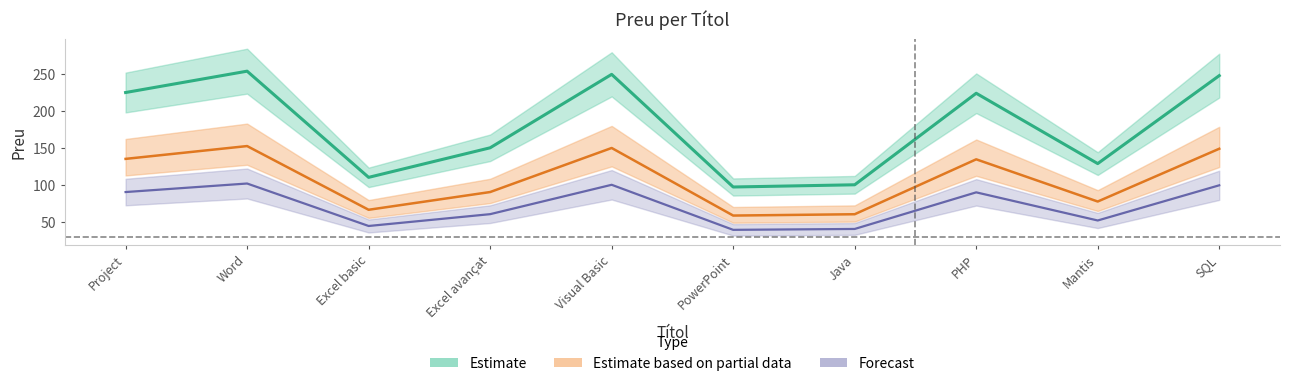

List the labels in order of value, largest first.

Word, Visual Basic, SQL, Project, PHP, Excel avançat, Mantis, Excel basic, Java, PowerPoint